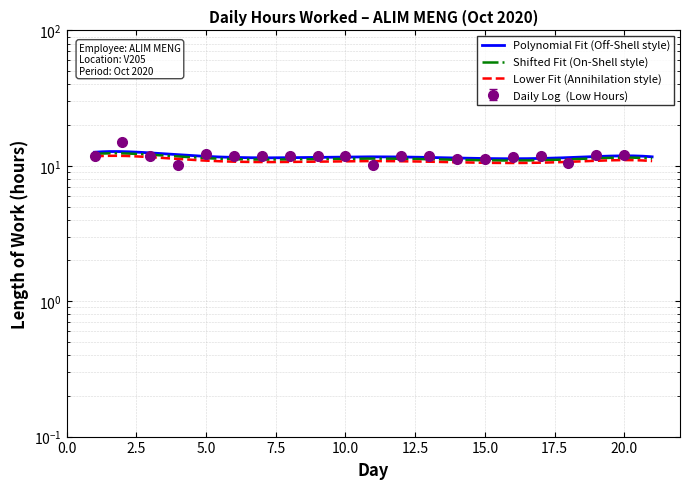

The value at 7 is 11.9. True or false?

True